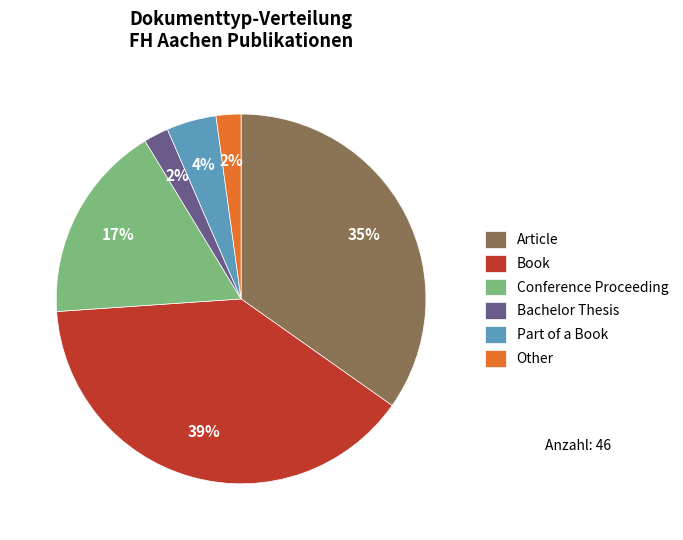

Does Conference Proceeding represent more than half of the total?

No